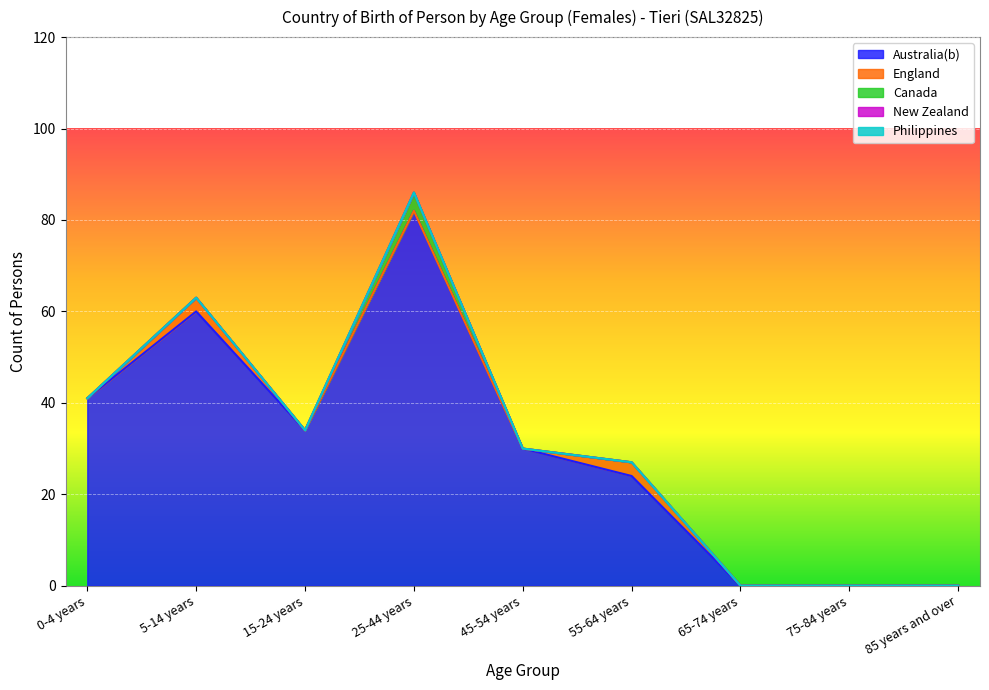

True or false: Canada and Australia(b) cross at least once.

False